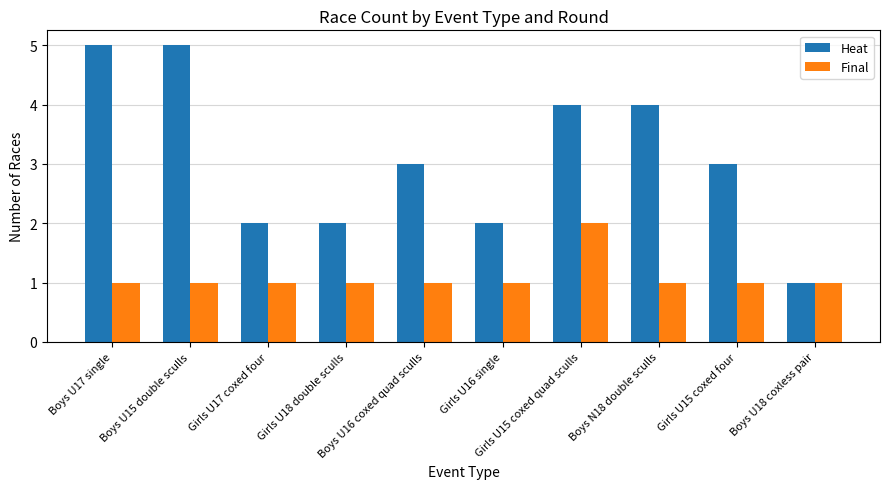

Which series has the widest spread of values?

Heat